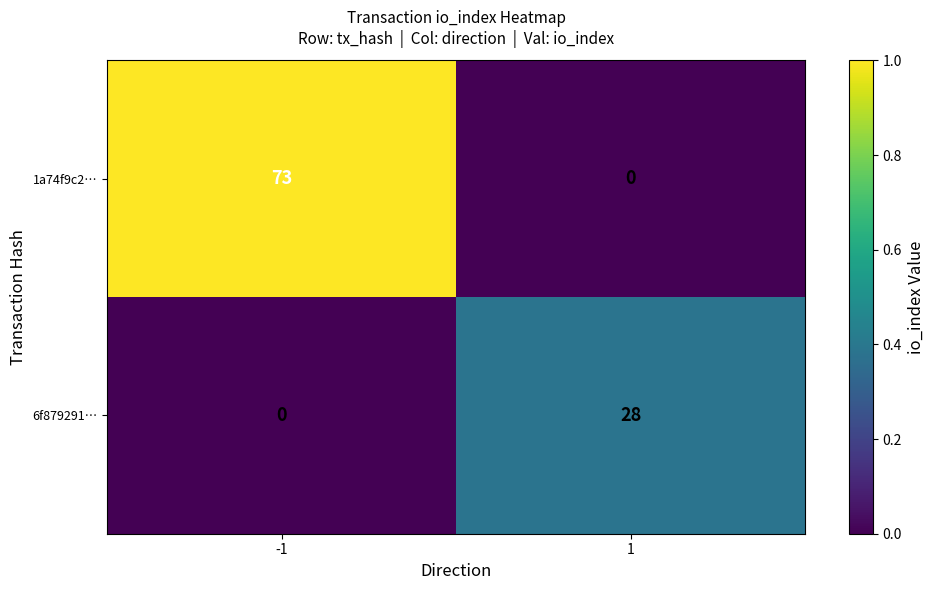

What is the average value of the 6f879291… series?

14